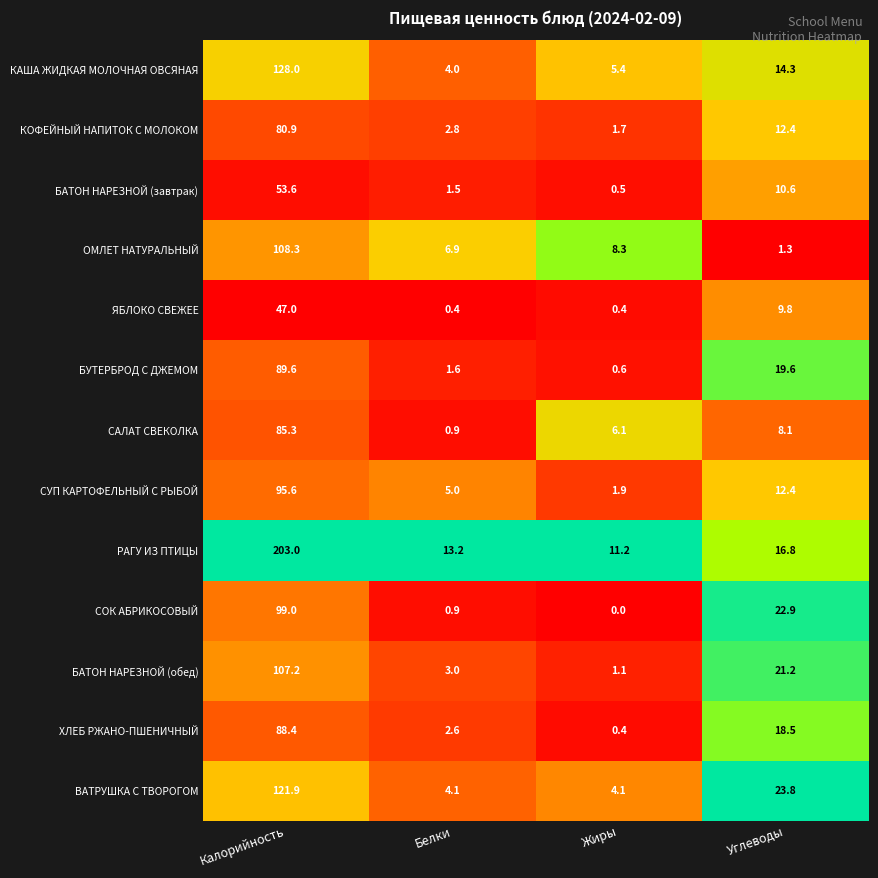

What is the difference between the maximum and minimum values in the БАТОН НАРЕЗНОЙ (обед) series?

106.1